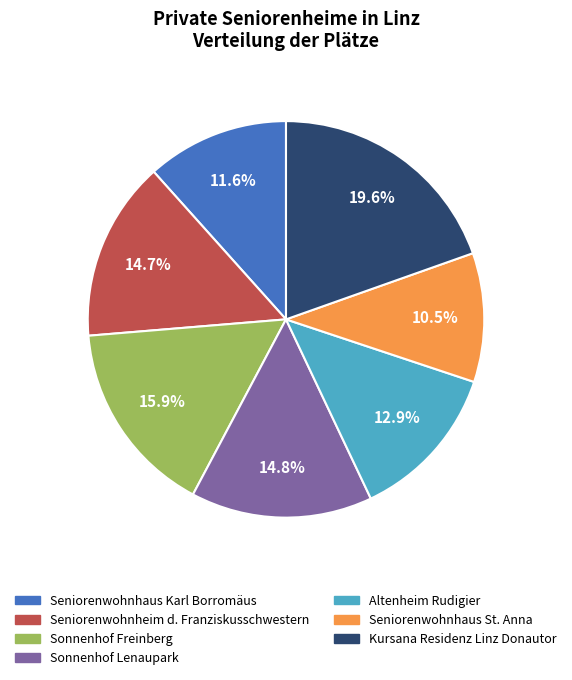

Do Sonnenhof Lenaupark and Seniorenwohnhaus St. Anna together represent more than half of the pie?

No